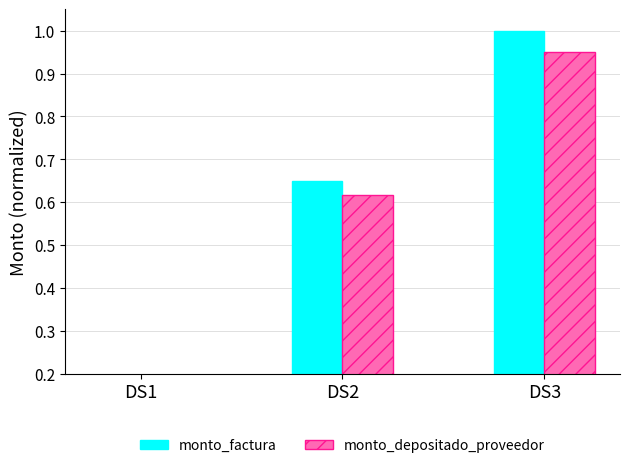

Rank the categories by monto_depositado_proveedor value from highest to lowest.

DS3, DS2, DS1